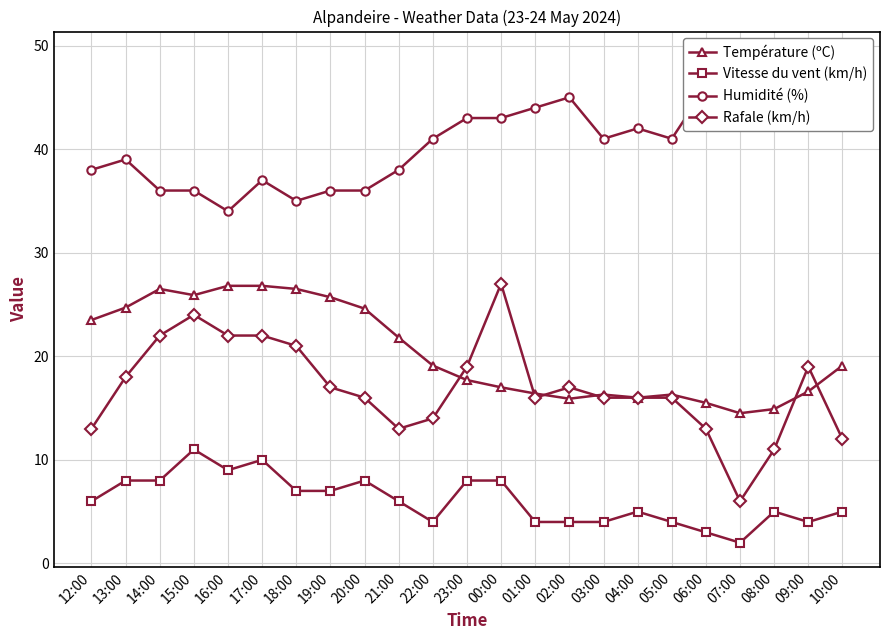

Which category has the highest value in the Température (ºC) series?

16:00